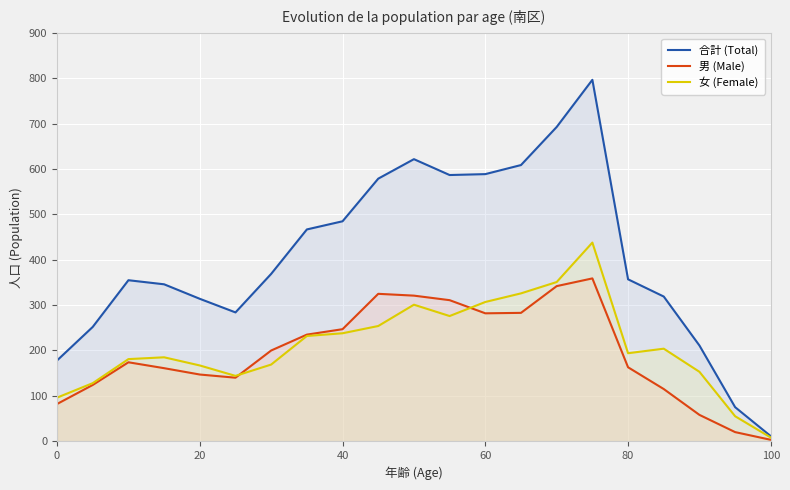

True or false: 合計 (Total) and 女 (Female) intersect in this chart.

False